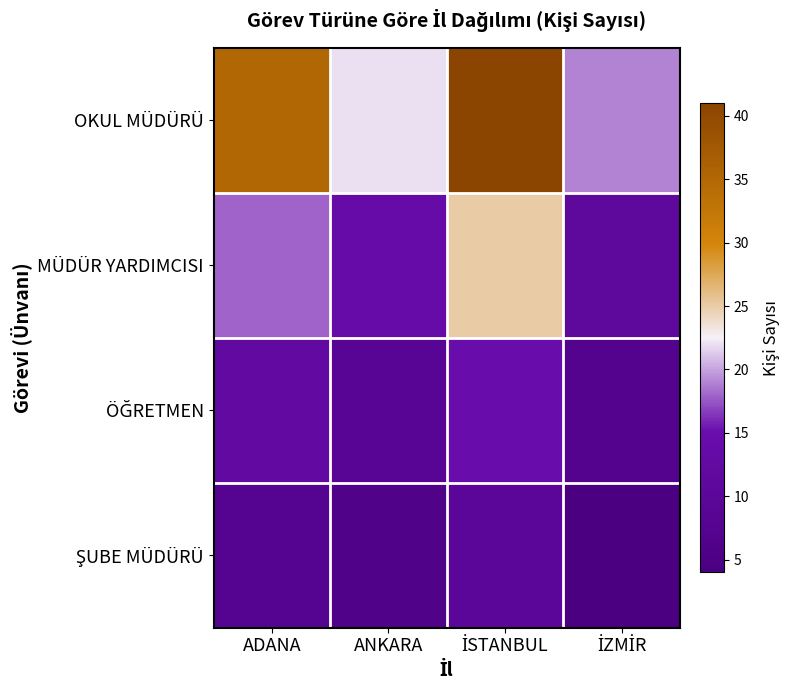

List the series in order of their peak value, highest first.

OKUL MÜDÜRÜ, MÜDÜR YARDIMCISI, ÖĞRETMEN, ŞUBE MÜDÜRÜ